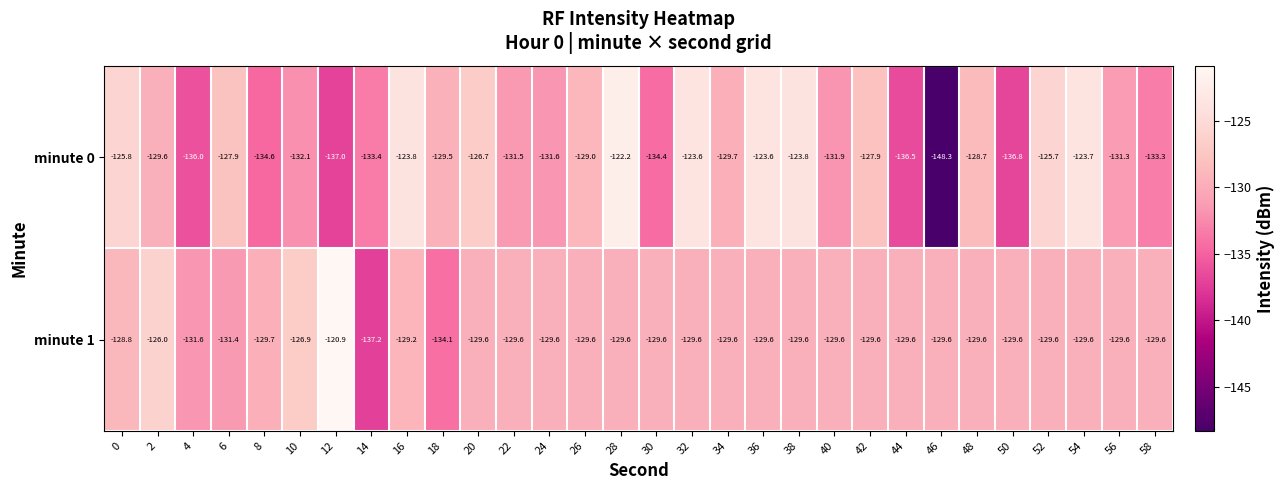

How many distinct data groups are displayed?

2